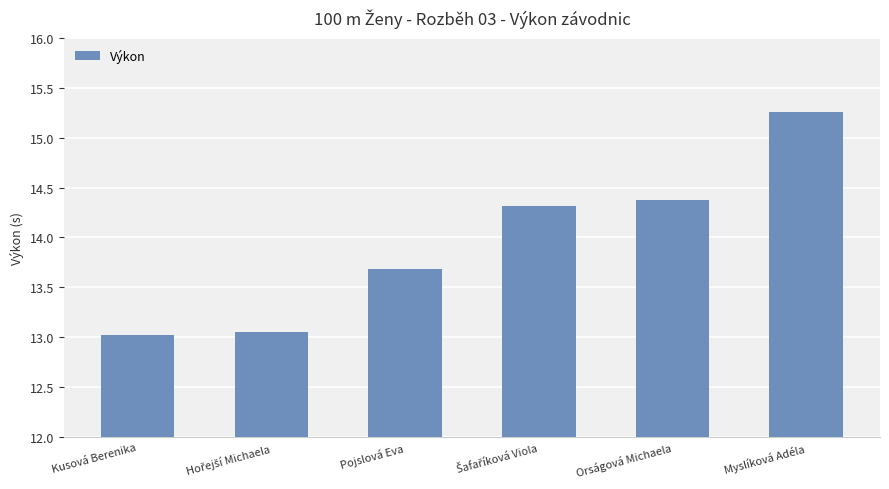

Is it true that the value at Pojslová Eva is 21.4?

False